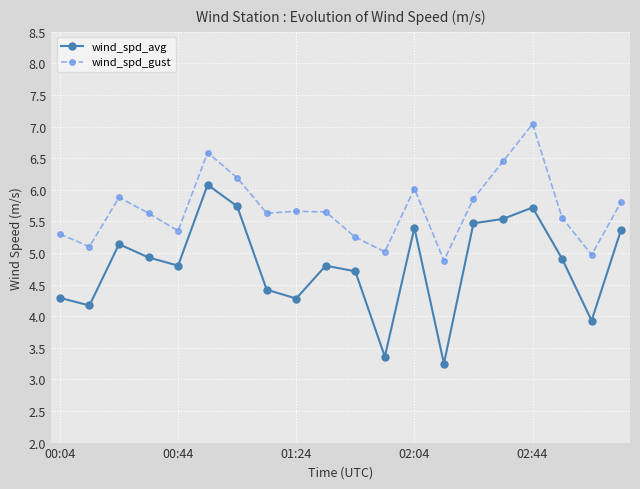

True or false: wind_spd_avg and wind_spd_gust intersect in this chart.

False